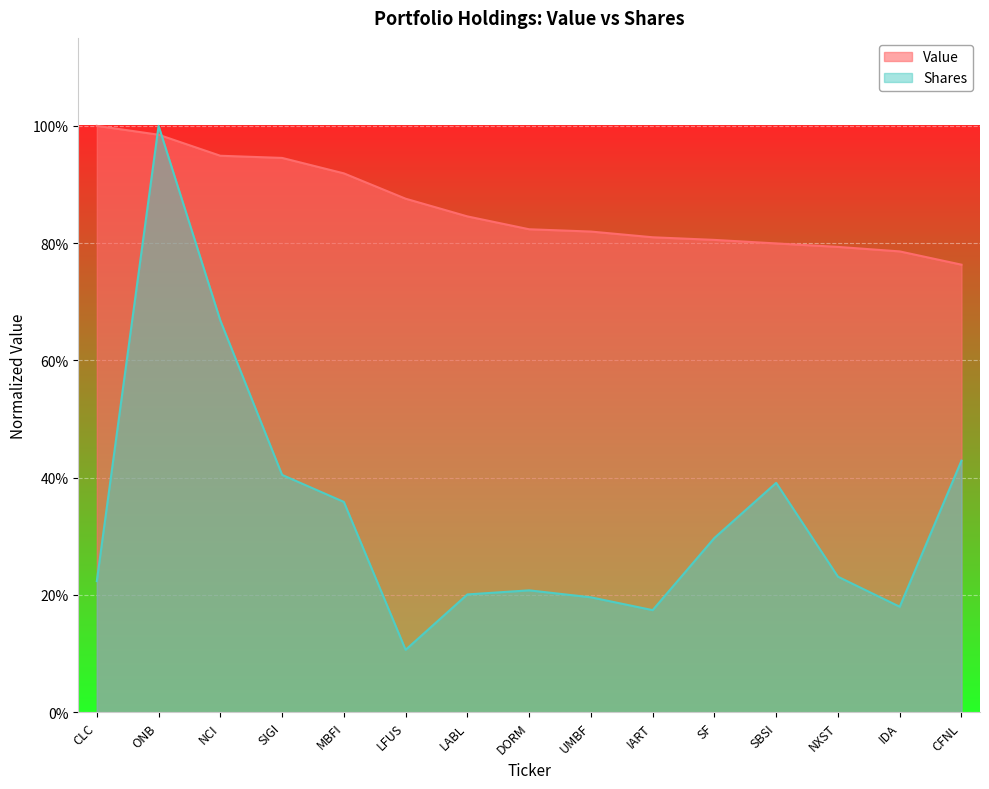

What is the value of the Shares point at the 13th from the left?

0.2